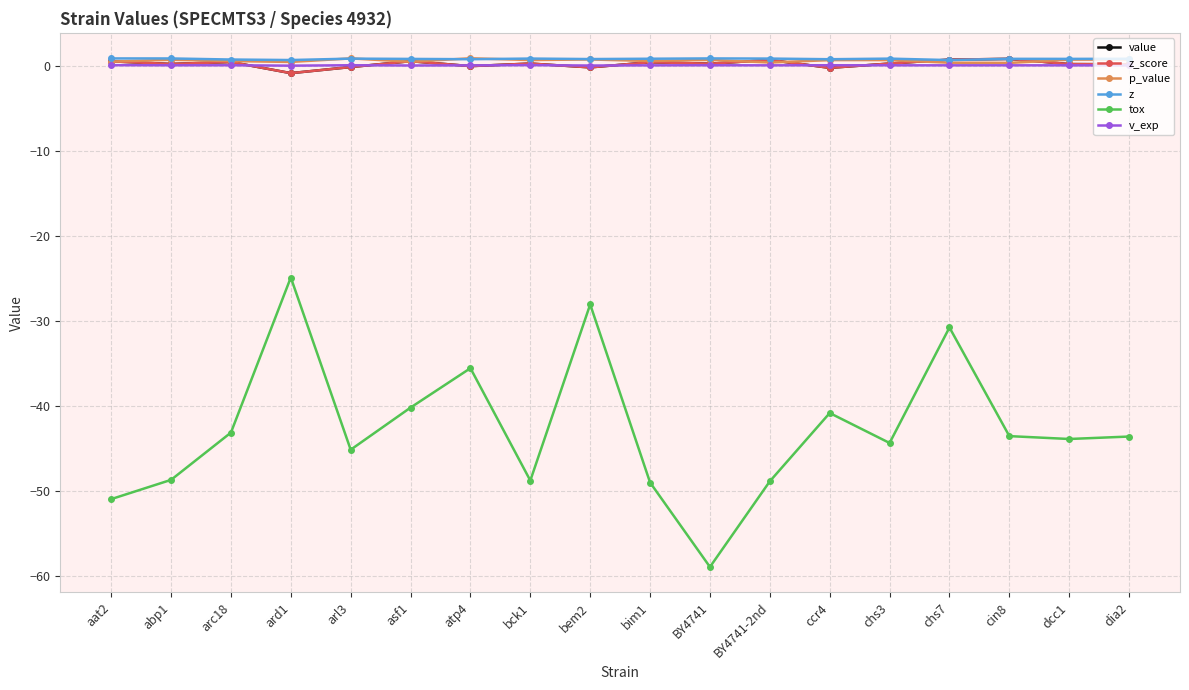

Reading right to left, list all the values displayed in this chart.

value: dia2=0.2	dcc1=0.3	cin8=0.9	chs7=0.8	chs3=0.3	ccr4=-0.2	BY4741-2nd=0.8	BY4741=0.3	bim1=0.5	bem2=-0.1	bck1=0.3	atp4=0.0	asf1=0.6	arl3=-0.1	ard1=-0.8	arc18=0.5	abp1=0.3	aat2=0.6
z_score: dia2=0.2	dcc1=0.3	cin8=0.9	chs7=0.8	chs3=0.3	ccr4=-0.2	BY4741-2nd=0.8	BY4741=0.3	bim1=0.5	bem2=-0.1	bck1=0.3	atp4=0.0	asf1=0.6	arl3=-0.1	ard1=-0.8	arc18=0.5	abp1=0.3	aat2=0.6
p_value: dia2=0.8	dcc1=0.8	cin8=0.4	chs7=0.4	chs3=0.7	ccr4=0.7	BY4741-2nd=0.5	BY4741=0.8	bim1=0.6	bem2=0.8	bck1=0.7	atp4=1.0	asf1=0.5	arl3=0.9	ard1=0.5	arc18=0.6	abp1=0.8	aat2=0.6
z: dia2=0.9	dcc1=0.9	cin8=0.9	chs7=0.7	chs3=0.9	ccr4=0.8	BY4741-2nd=0.9	BY4741=0.9	bim1=0.9	bem2=0.9	bck1=0.9	atp4=0.8	asf1=0.9	arl3=0.9	ard1=0.7	arc18=0.8	abp1=0.9	aat2=0.9
tox: dia2=-43.6	dcc1=-43.9	cin8=-43.5	chs7=-30.8	chs3=-44.4	ccr4=-40.8	BY4741-2nd=-48.9	BY4741=-59.0	bim1=-49.0	bem2=-28.0	bck1=-48.8	atp4=-35.5	asf1=-40.2	arl3=-45.1	ard1=-24.9	arc18=-43.1	abp1=-48.7	aat2=-51.0
v_exp: dia2=0.1	dcc1=0.1	cin8=0.1	chs7=0.1	chs3=0.1	ccr4=0.1	BY4741-2nd=0.1	BY4741=0.1	bim1=0.1	bem2=0.1	bck1=0.1	atp4=0.1	asf1=0.1	arl3=0.1	ard1=0.1	arc18=0.1	abp1=0.1	aat2=0.1